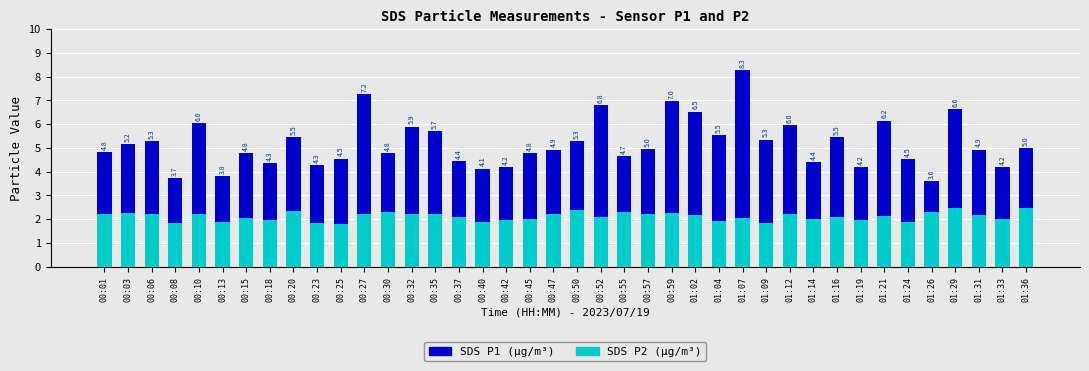

Where does the SDS P1 (μg/m³) series first go above 4?

00:01